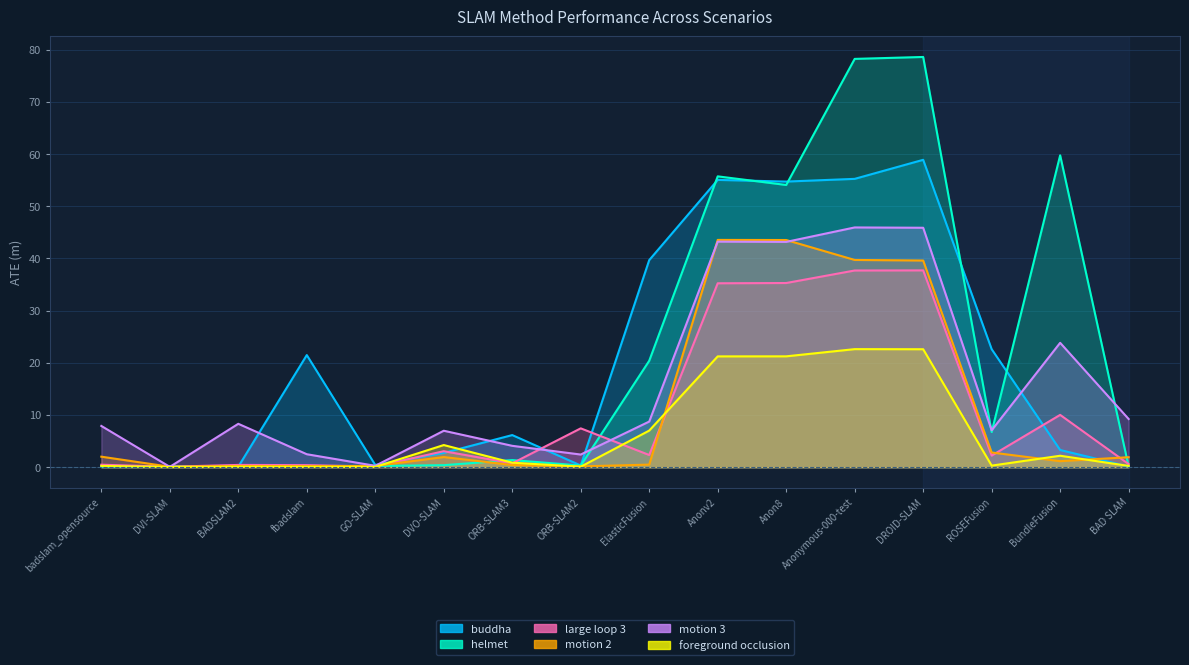

Where is helmet nearest to the value 39?

Anon8